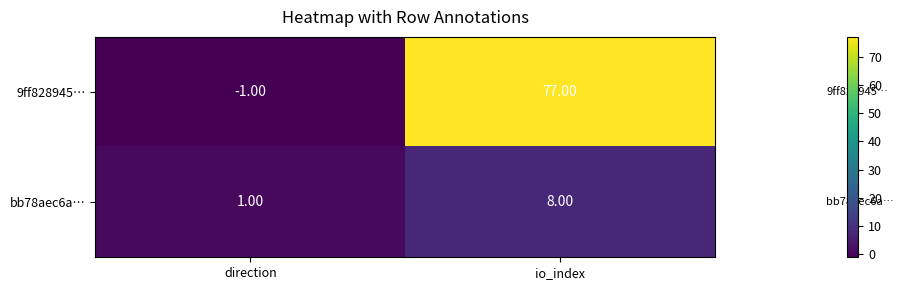

Which series has the largest range (max minus min)?

9ff828945…